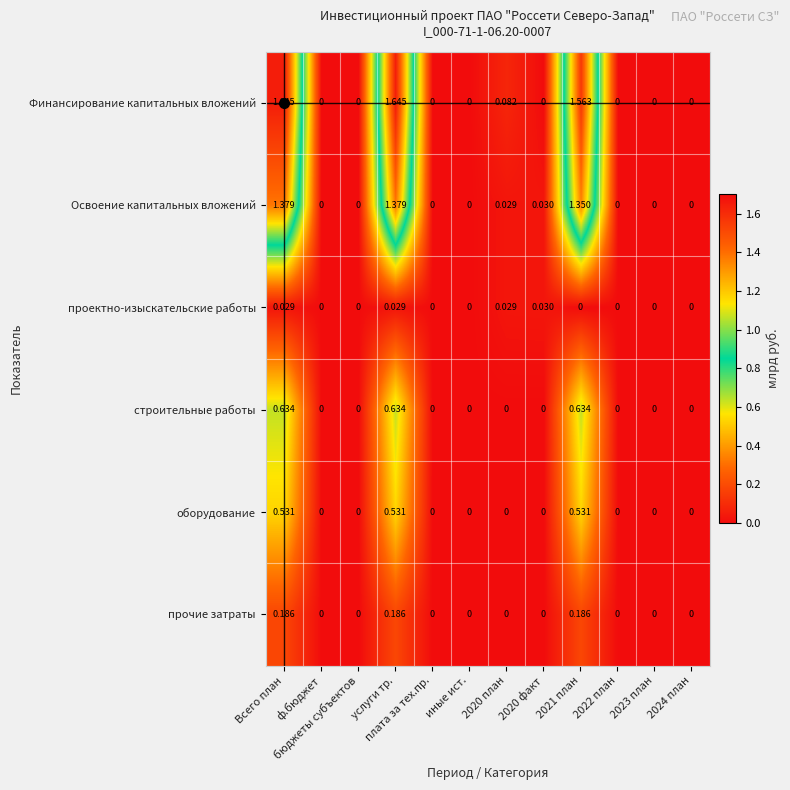

Which series has the widest spread of values?

Финансирование капитальных вложений